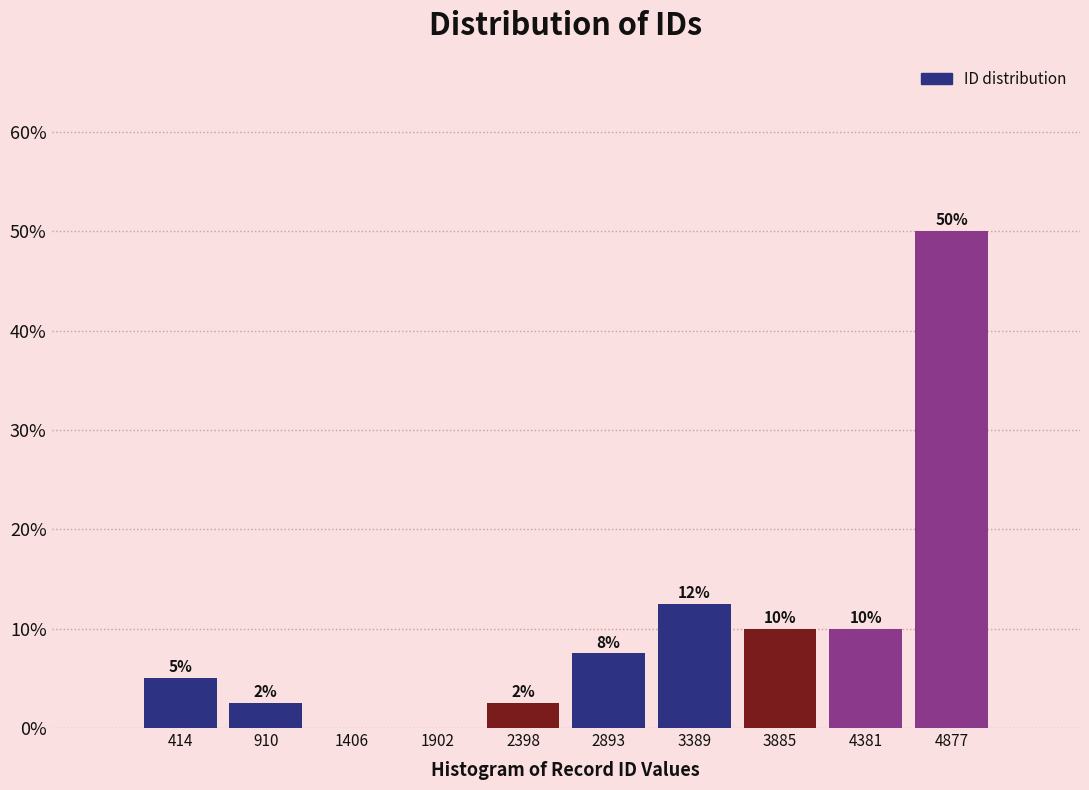

Which range on the x-axis has the tallest bar?

4650 to 5150